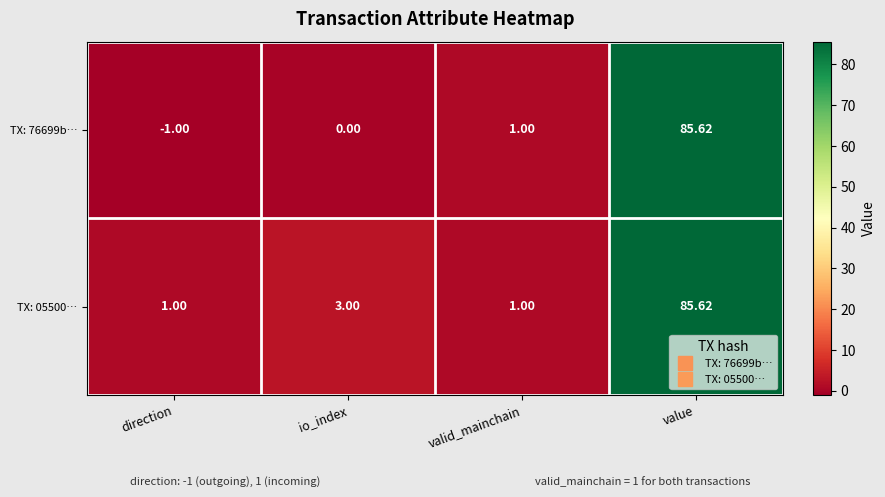

How many negative values does the TX: 76699b… series have?

1